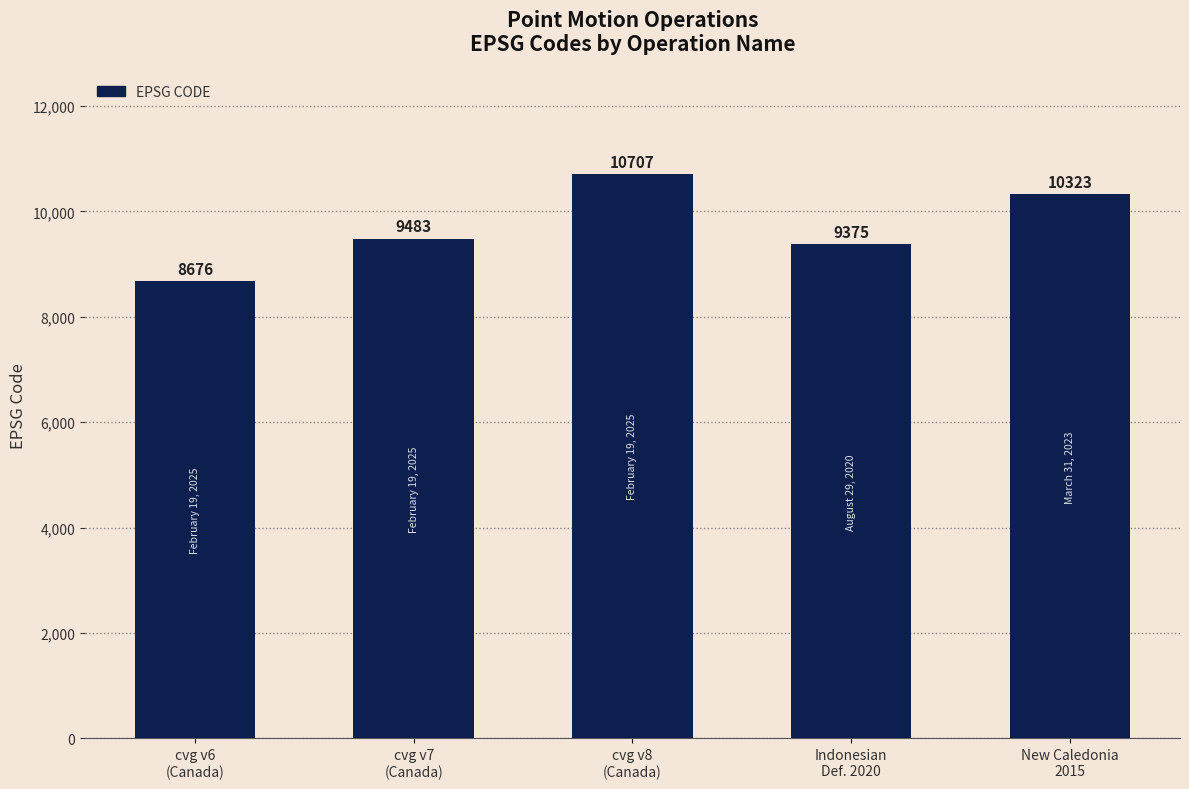

What is the label of the 3rd bar from the left?

cvg v8
(Canada)